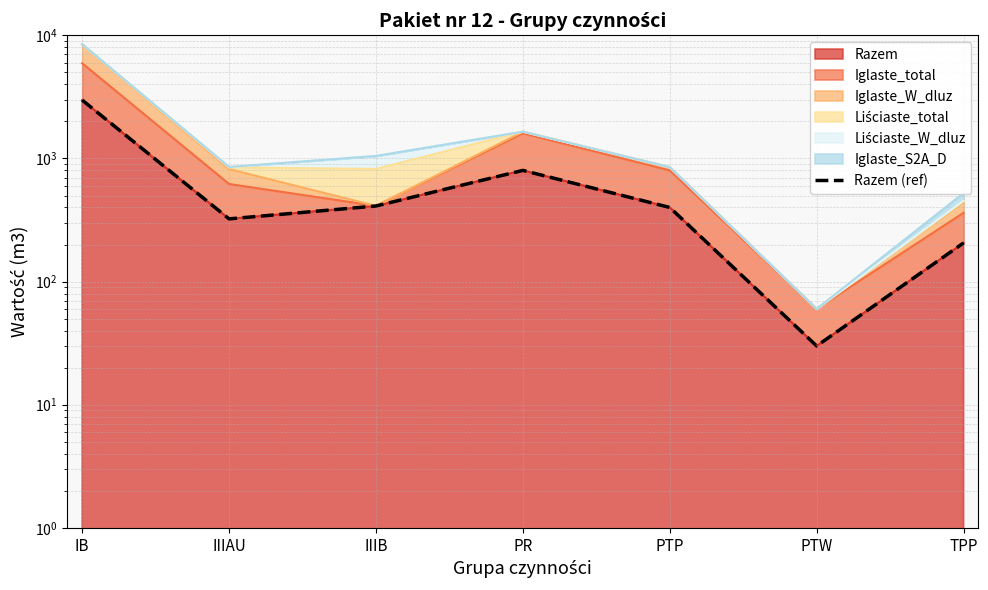

What position from the left is PTW?

6